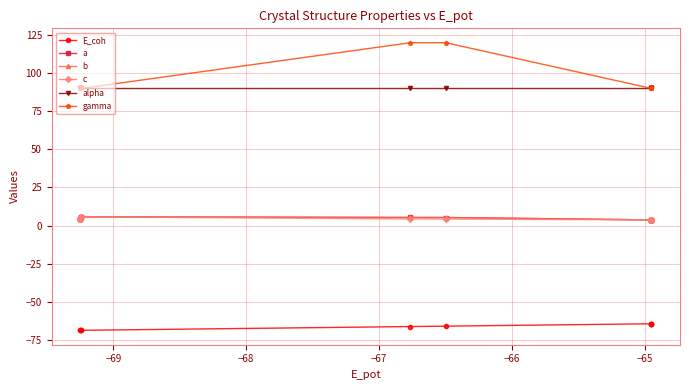

Which series has the widest spread of values?

gamma